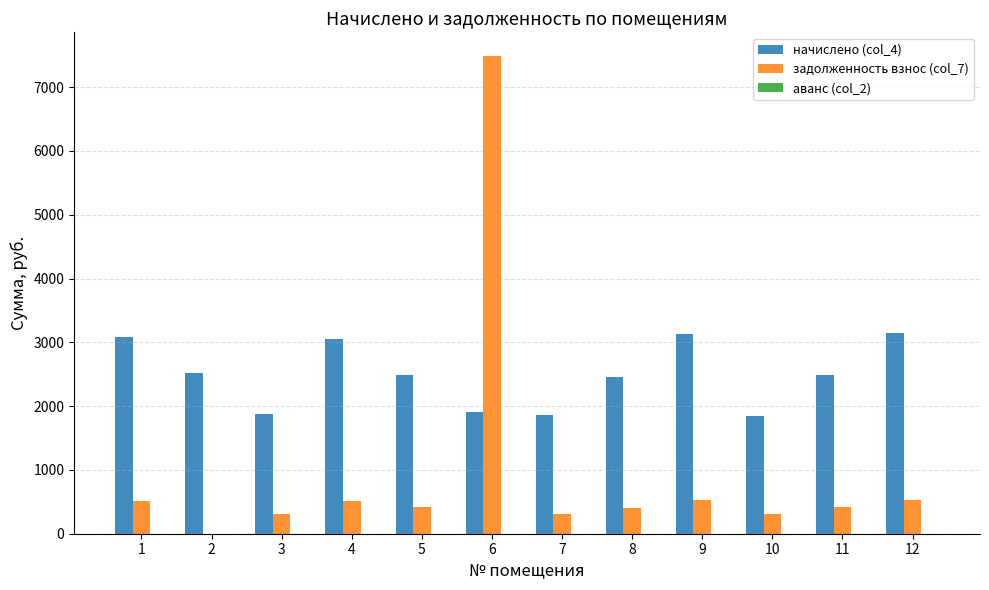

At which category is the sum across all series the highest?

6